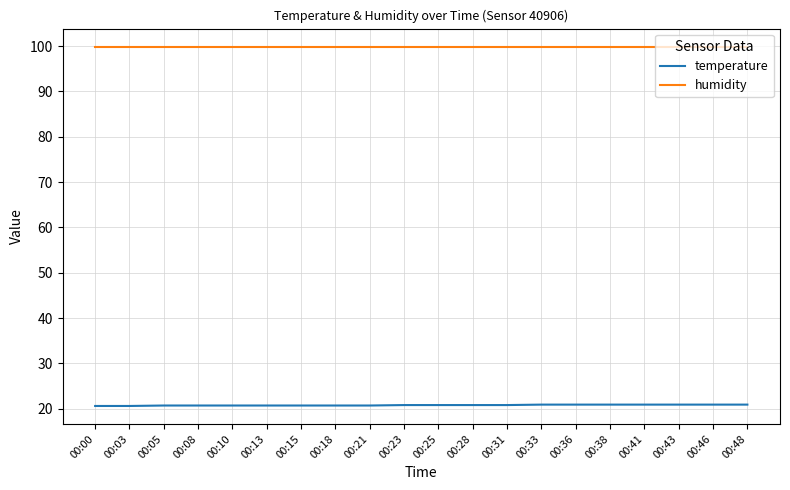

What is the difference between the highest and lowest values at 00:23?

79.1